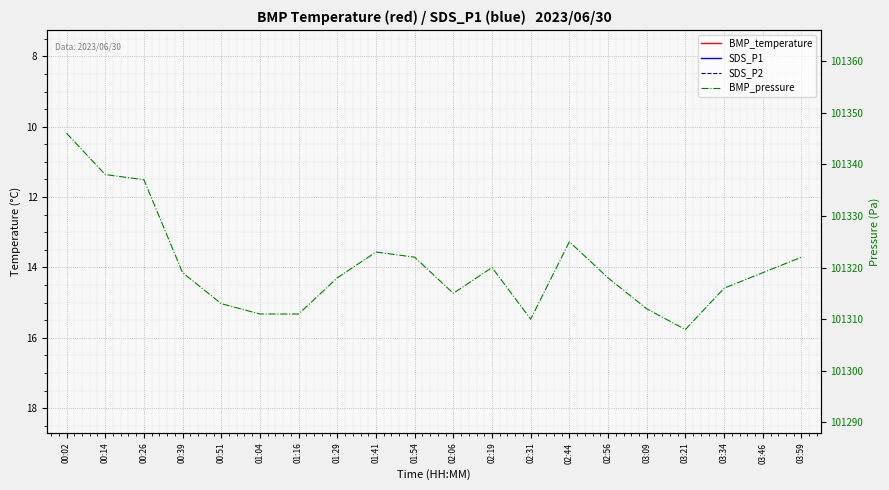

True or false: SDS_P2 and SDS_P1 cross at least once.

False